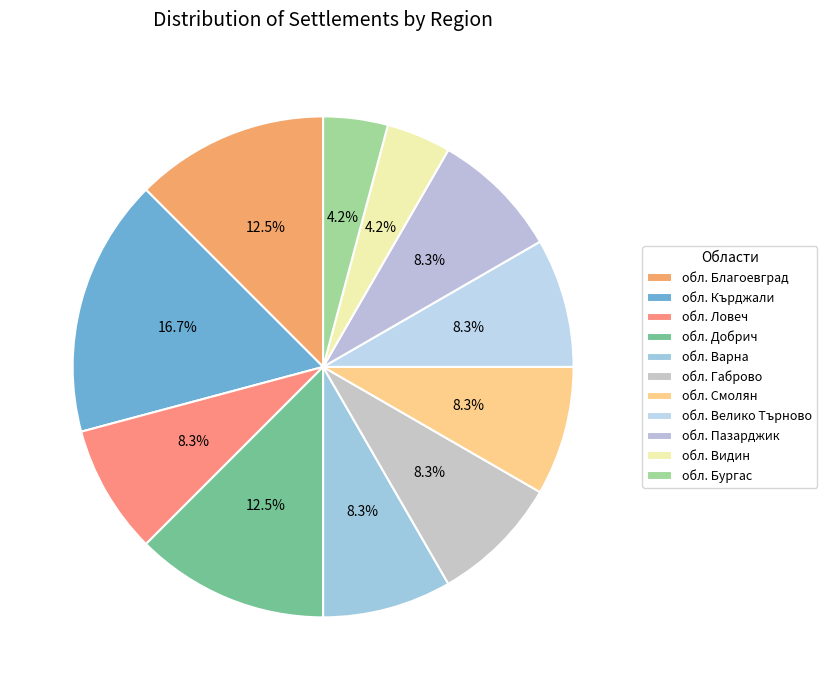

What percentage do обл. Добрич and обл. Пазарджик together represent?

20.8%